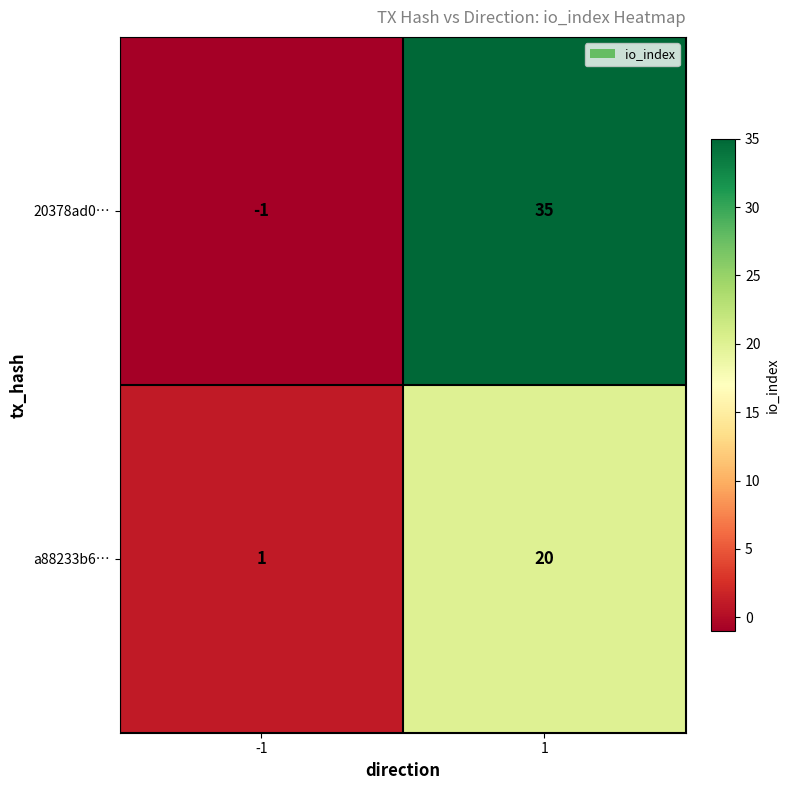

The value of a88233b6… at -1 is 1. True or false?

True